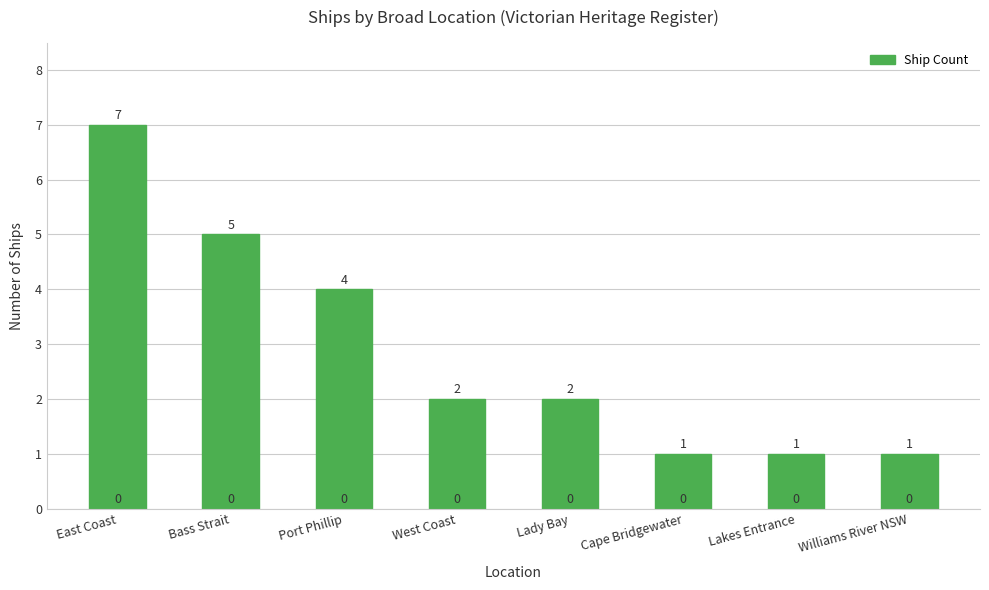

What is the label of the 4th bar from the right?

Lady Bay